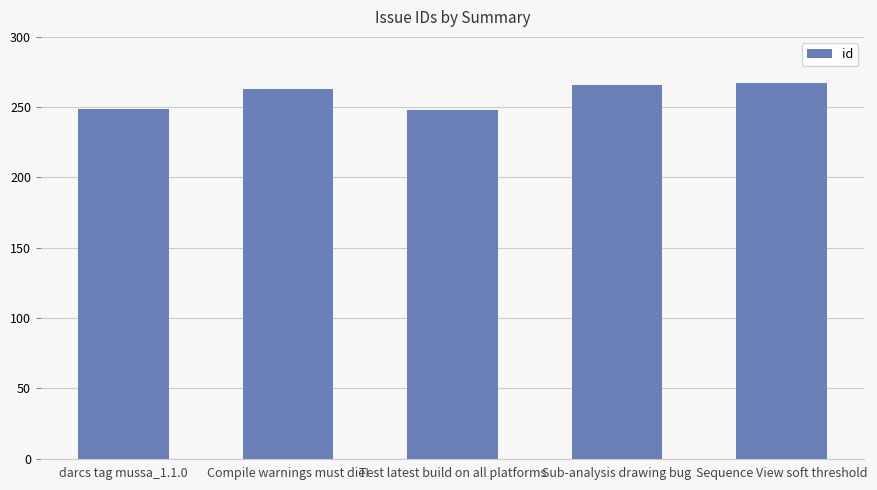

What is the approximate value at Sequence View soft threshold?

267